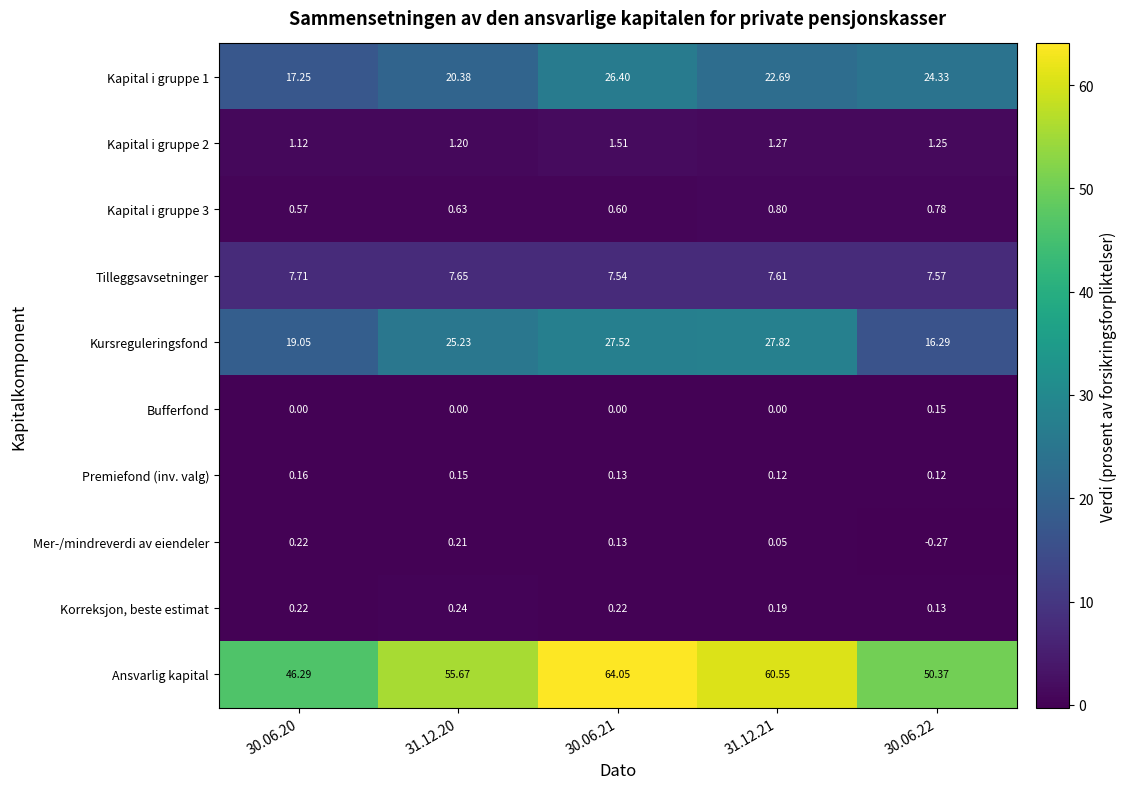

Is the value of Mer-/mindreverdi av eiendeler at 30.06.22 greater than the value of Kapital i gruppe 3 at 30.06.21?

No